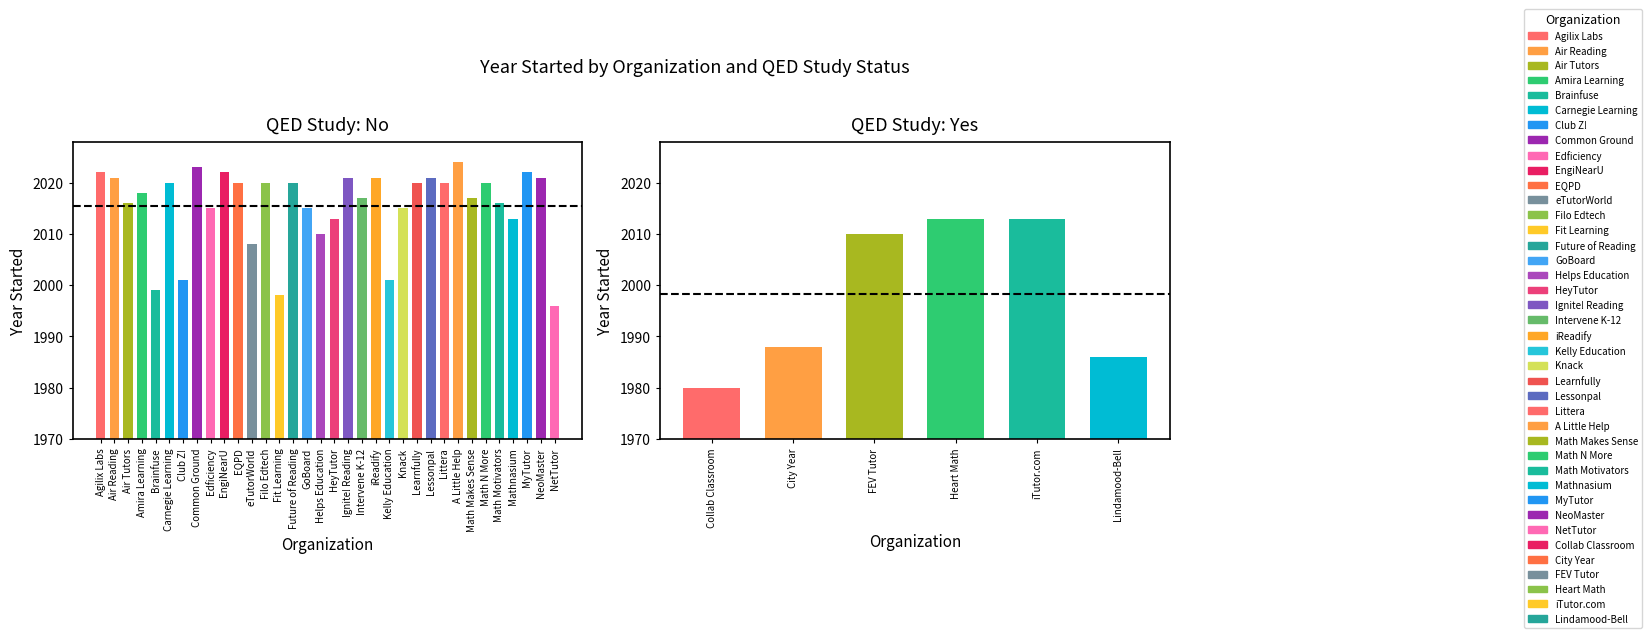

What is the difference between the values at 18 and 26?

14